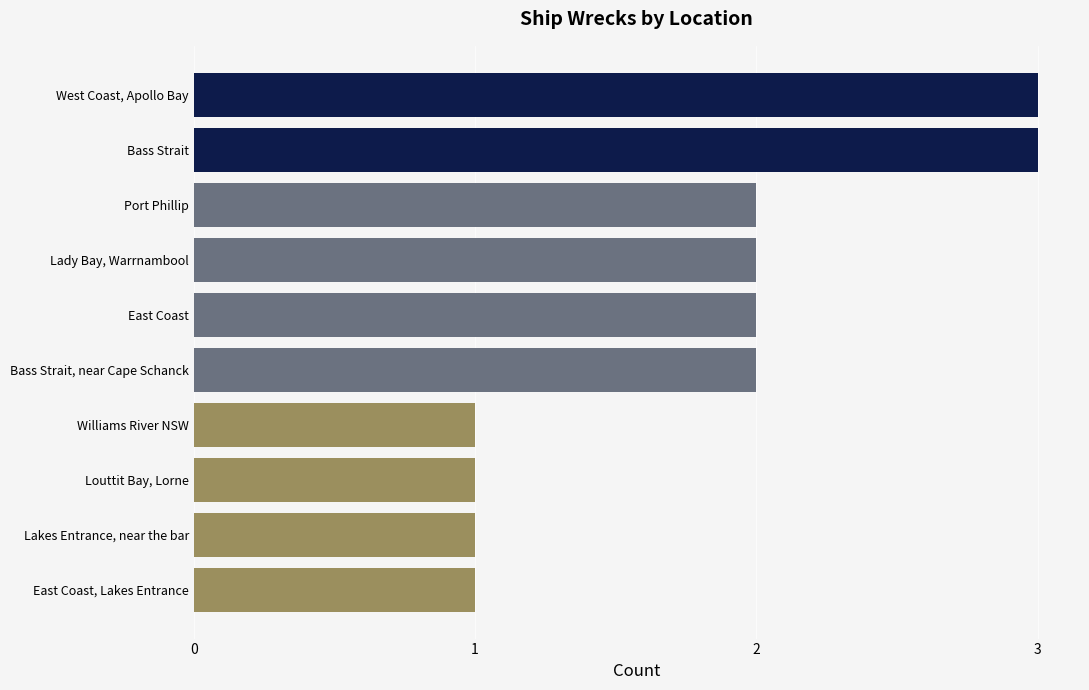

Reading top to bottom, extract all data points from this chart.

West Coast, Apollo Bay=3	Bass Strait=3	Port Phillip=2	Lady Bay, Warrnambool=2	East Coast=2	Bass Strait, near Cape Schanck=2	Williams River NSW=1	Louttit Bay, Lorne=1	Lakes Entrance, near the bar=1	East Coast, Lakes Entrance=1